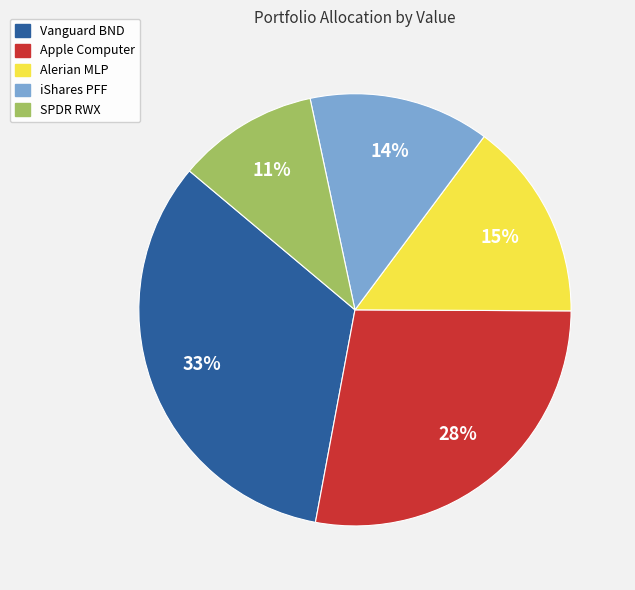

What is the ratio of the value at Apple Computer to the value at Vanguard BND?

0.8